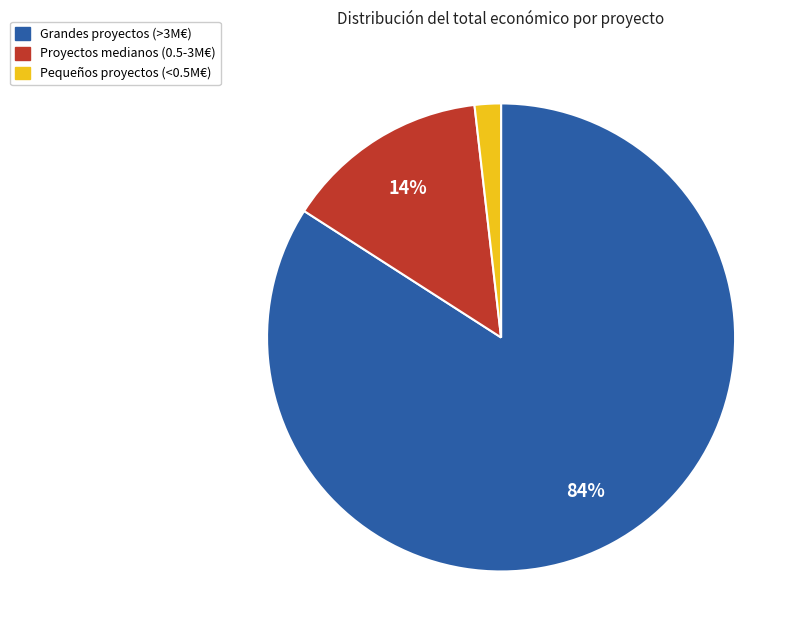

Is there any slice that represents more than half of the pie?

Yes